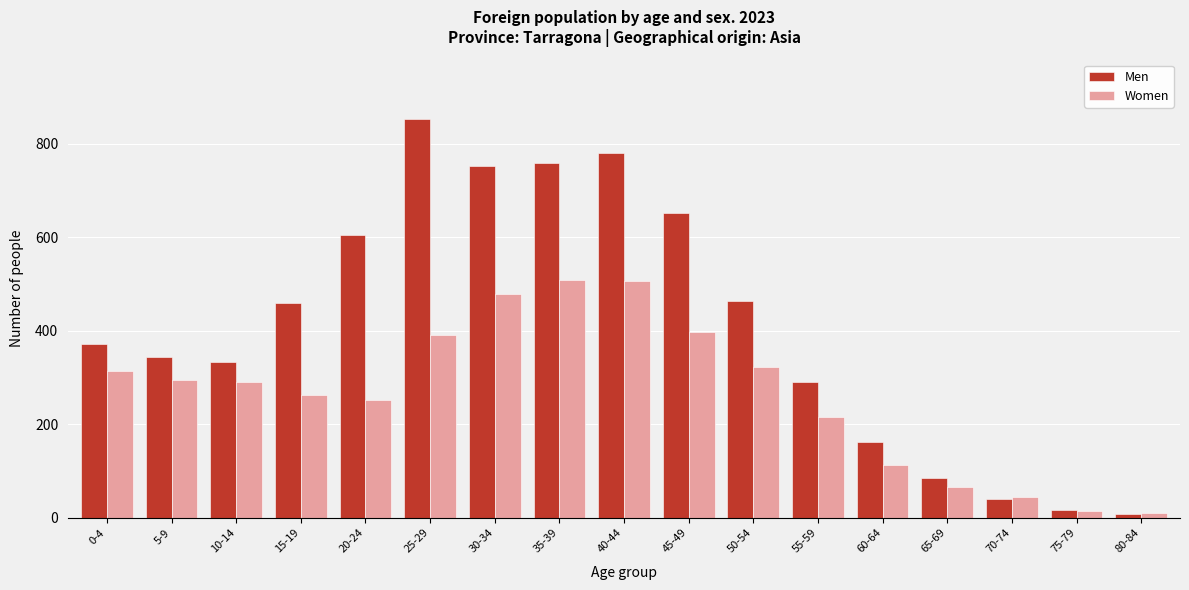

Between 30-34 and 60-64, which series saw the biggest shift?

Men